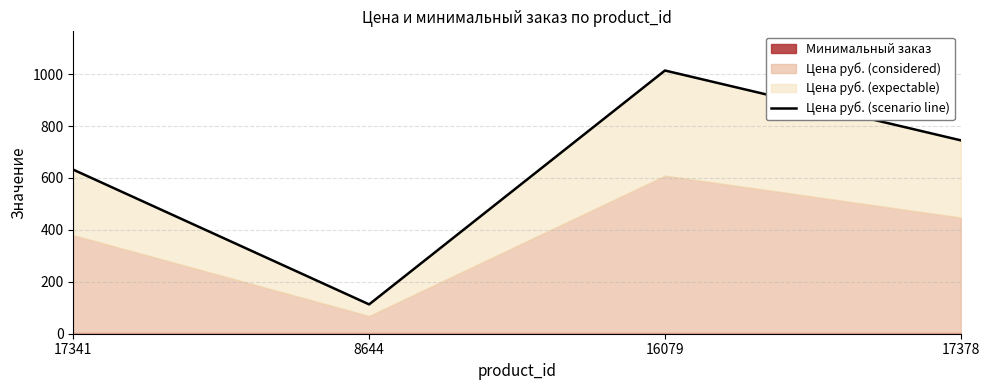

Which label corresponds to the smallest value in the chart?

8644